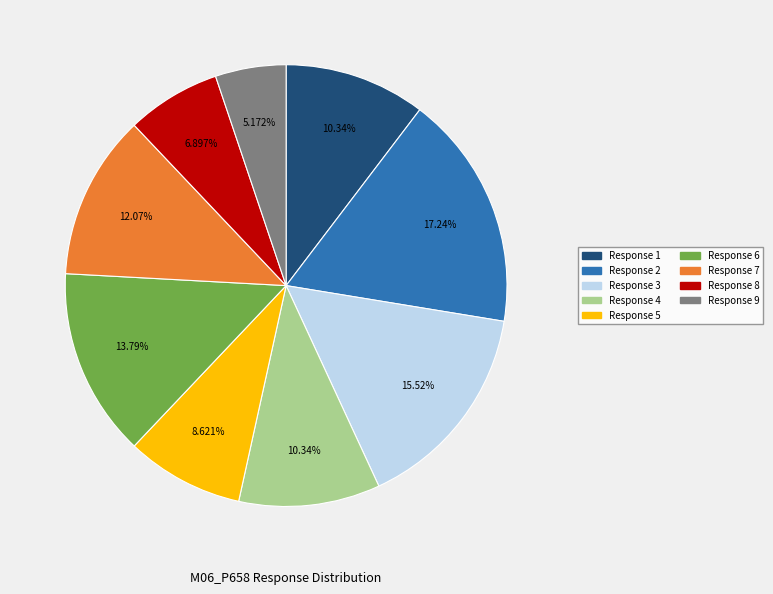

Is the sum of Response 4 and Response 6 greater than half?

No